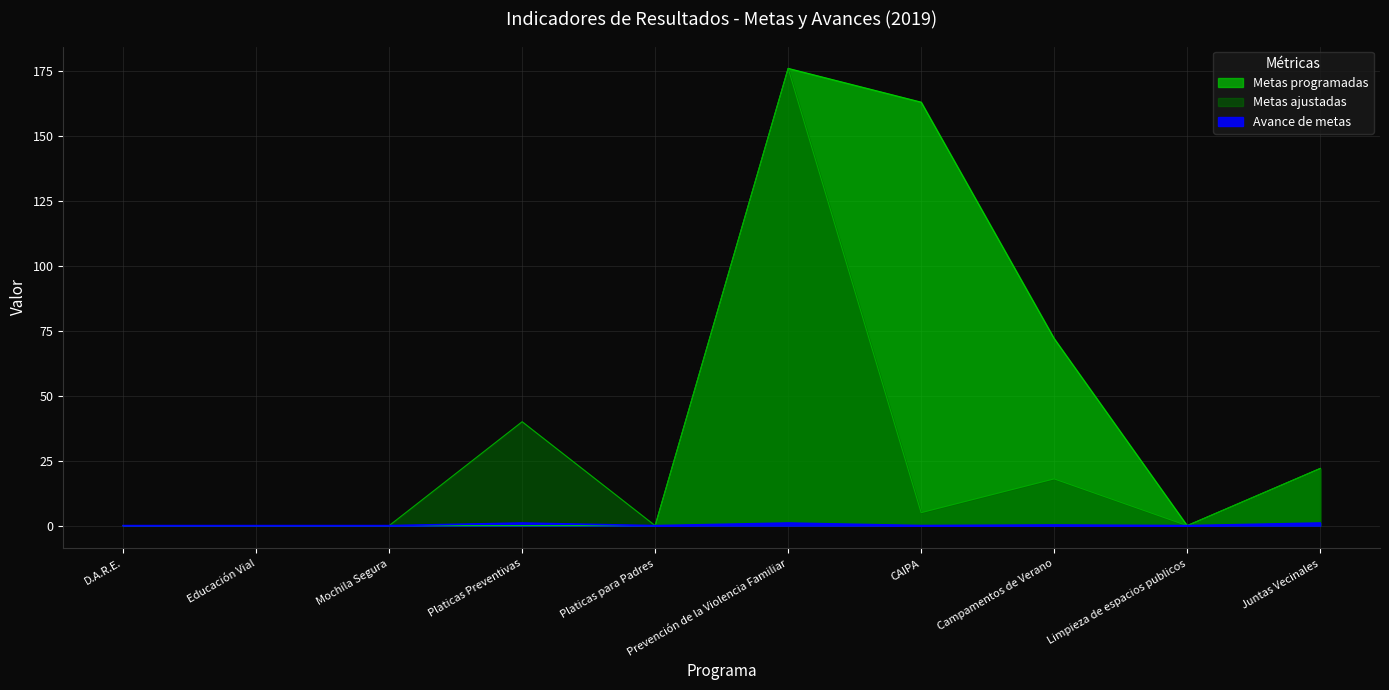

Count the Metas programadas values in the range 0 to 72.

8